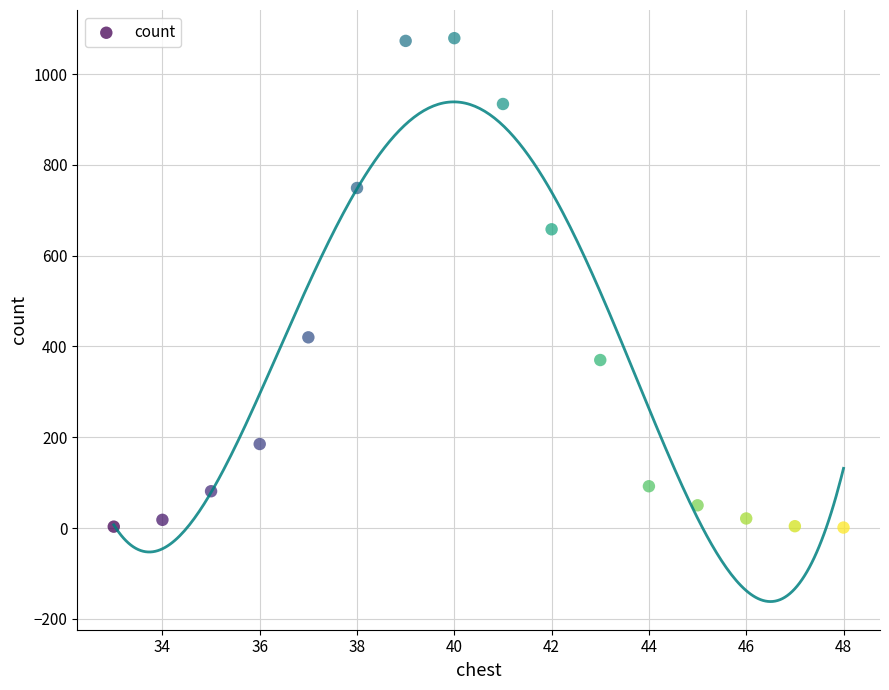

What is the range of Y values (max minus min)?

1078